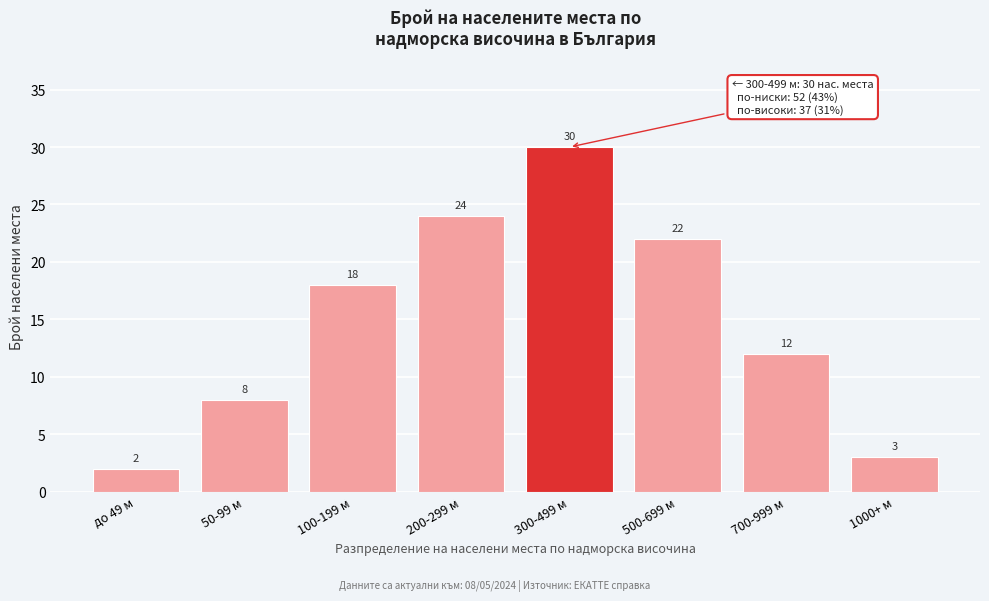

Reading left to right, transcribe all the data shown in this chart.

до 49 м=2	50-99 м=8	100-199 м=18	200-299 м=24	300-499 м=30	500-699 м=22	700-999 м=12	1000+ м=3